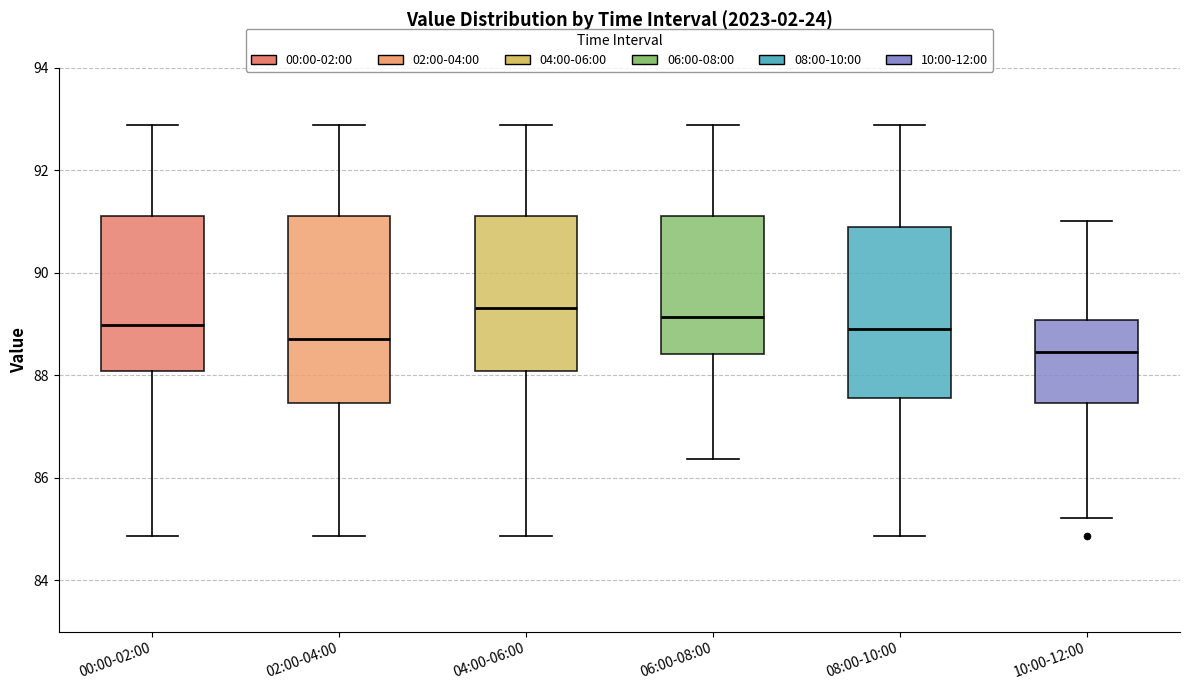

Reading left to right, transcribe this box plot: for each box, give where its median line is, the range the box spans, and where its two whiskers end, as read against the y-axis. The values are not printed on the chart, so give them approximately, as read against the axis.

00:00-02:00: median 89.0, box 88.0 to 91.2, whiskers 84.8 to 92.8
02:00-04:00: median 88.8, box 87.4 to 91.2, whiskers 84.8 to 92.8
04:00-06:00: median 89.4, box 88.0 to 91.2, whiskers 84.8 to 92.8
06:00-08:00: median 89.2, box 88.4 to 91.2, whiskers 86.4 to 92.8
08:00-10:00: median 89.0, box 87.6 to 90.8, whiskers 84.8 to 92.8
10:00-12:00: median 88.4, box 87.4 to 89.0, whiskers 85.2 to 91.0